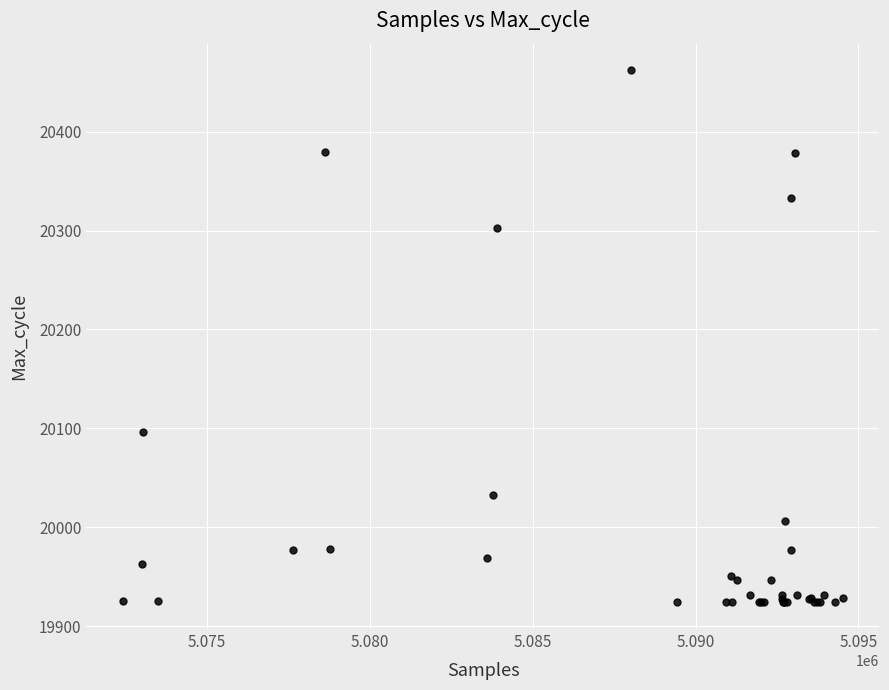

What Y value in the scatter plot is closest to 20193?

20096